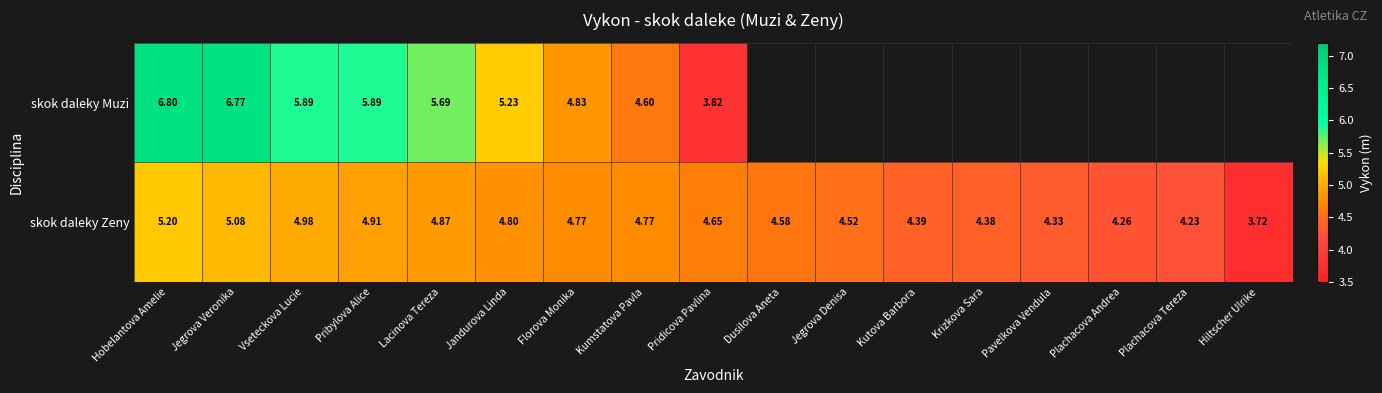

At which label does skok daleky Zeny reach its minimum?

Hiltscher Ulrike